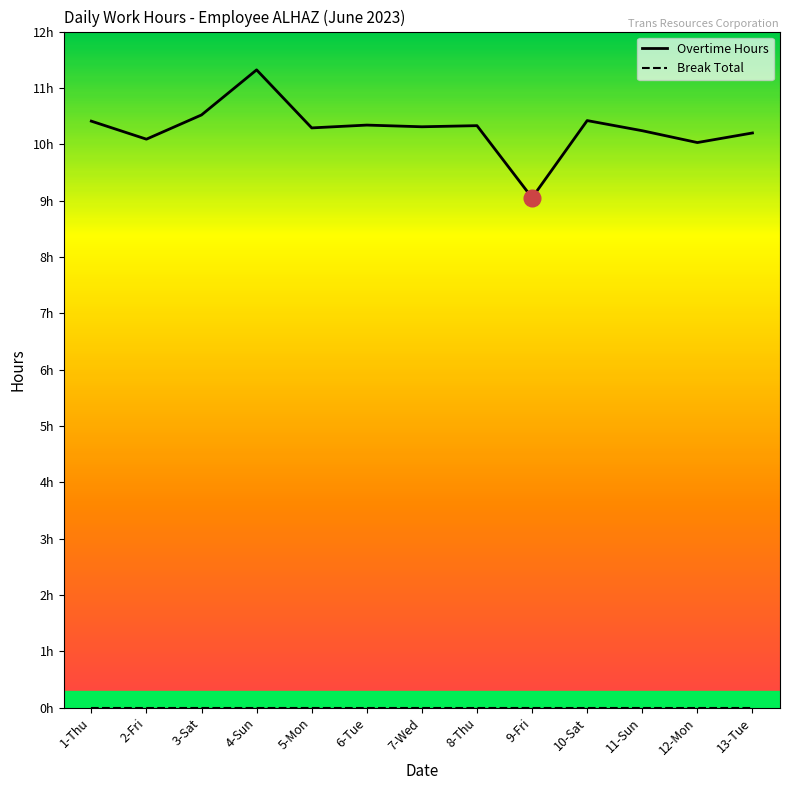

The value of Break Total at 11-Sun is 0.0. True or false?

True